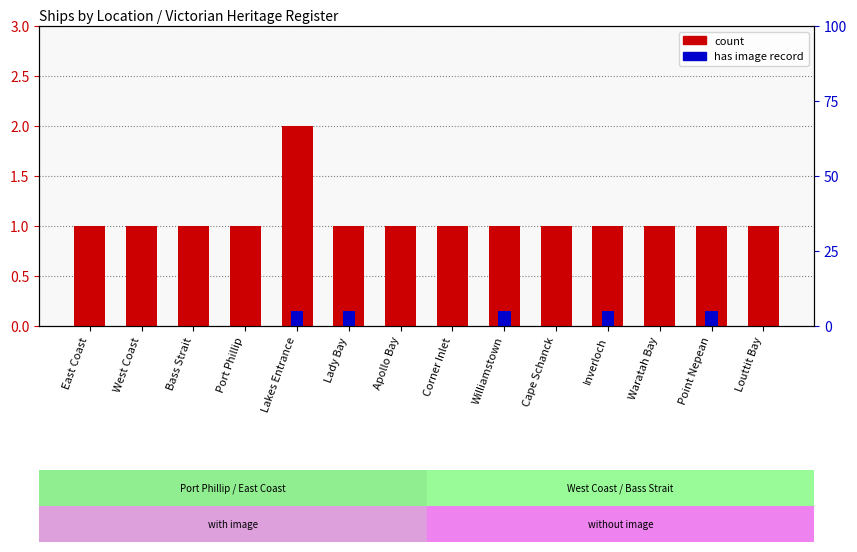

Reading right to left, list all the values displayed in this chart.

count: Louttit Bay=1.0	Point Nepean=1.0	Waratah Bay=1.0	Inverloch=1.0	Cape Schanck=1.0	Williamstown=1.0	Corner Inlet=1.0	Apollo Bay=1.0	Lady Bay=1.0	Lakes Entrance=2.0	Port Phillip=1.0	Bass Strait=1.0	West Coast=1.0	East Coast=1.0
has image: Louttit Bay=0.0	Point Nepean=0.1	Waratah Bay=0.0	Inverloch=0.1	Cape Schanck=0.0	Williamstown=0.1	Corner Inlet=0.0	Apollo Bay=0.0	Lady Bay=0.1	Lakes Entrance=0.1	Port Phillip=0.0	Bass Strait=0.0	West Coast=0.0	East Coast=0.0